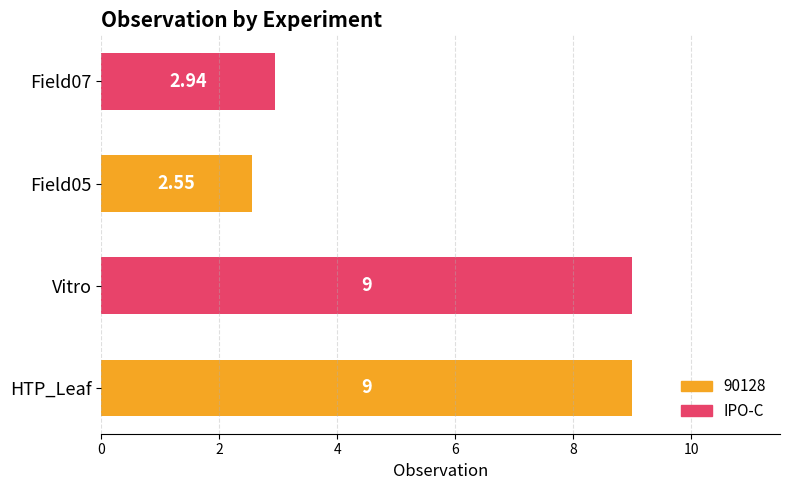

Between HTP_Leaf and Field05, which is larger?

HTP_Leaf